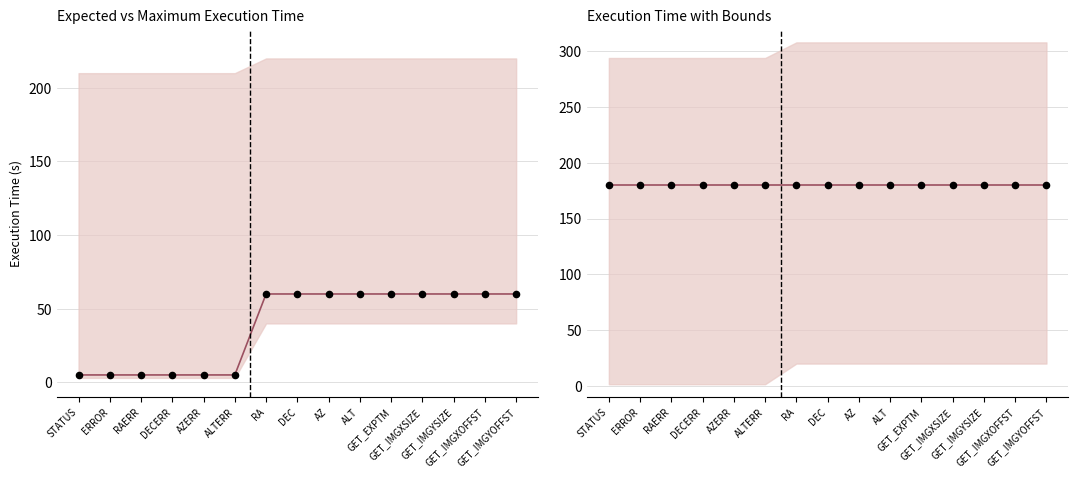

Which series reaches the maximum Y coordinate?

Maximum execution time (s)